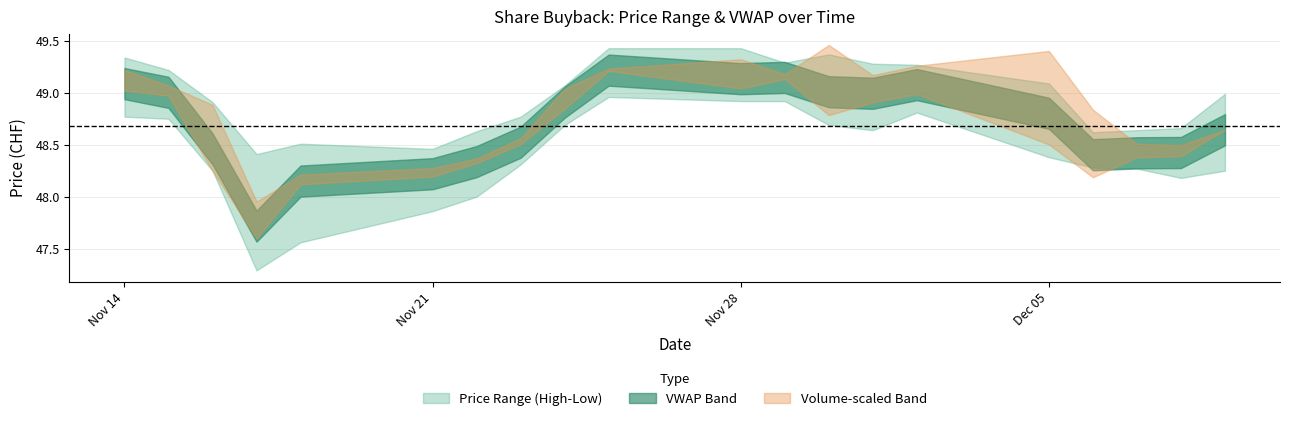

Between 18 and 19, which is larger?

18